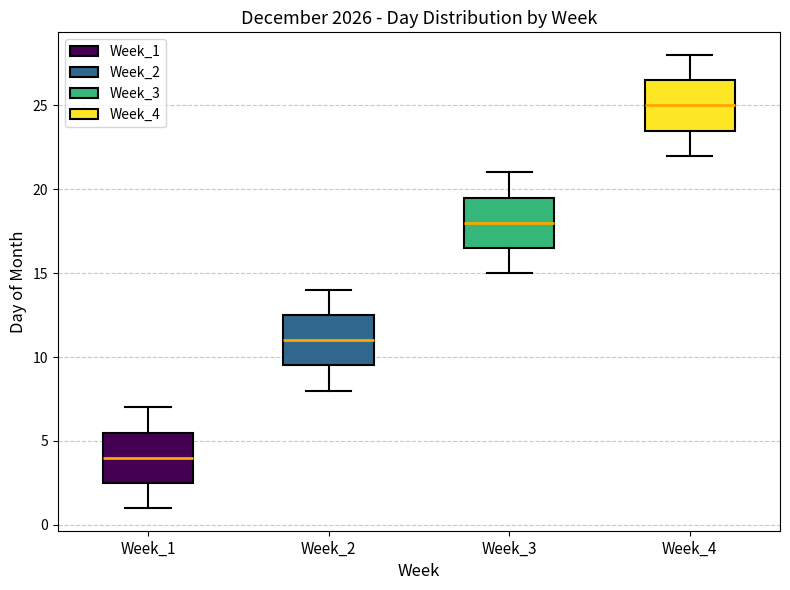

Reading left to right, transcribe this box plot: for each box, give where its median line is, the range the box spans, and where its two whiskers end, as read against the y-axis. The values are not printed on the chart, so give them approximately, as read against the axis.

Week_1: median 4.0, box 2.5 to 5.5, whiskers 1.0 to 7.0
Week_2: median 11.0, box 9.5 to 12.5, whiskers 8.0 to 14.0
Week_3: median 18.0, box 16.5 to 19.5, whiskers 15.0 to 21.0
Week_4: median 25.0, box 23.5 to 26.5, whiskers 22.0 to 28.0